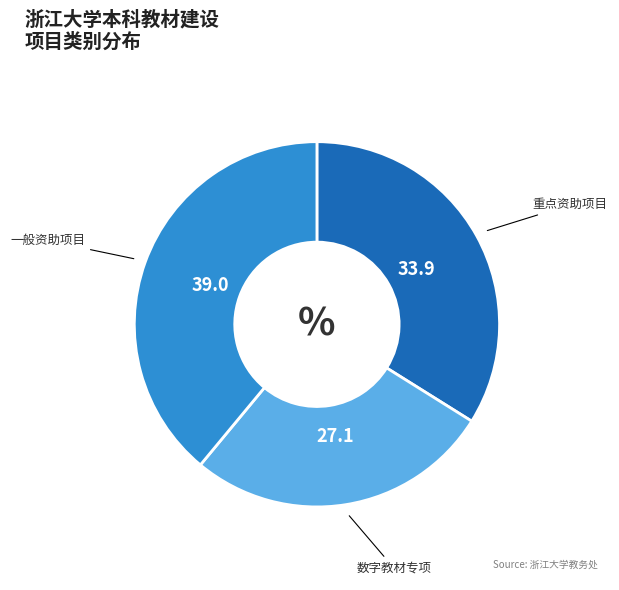

Which category has the biggest portion of the pie?

一般资助项目